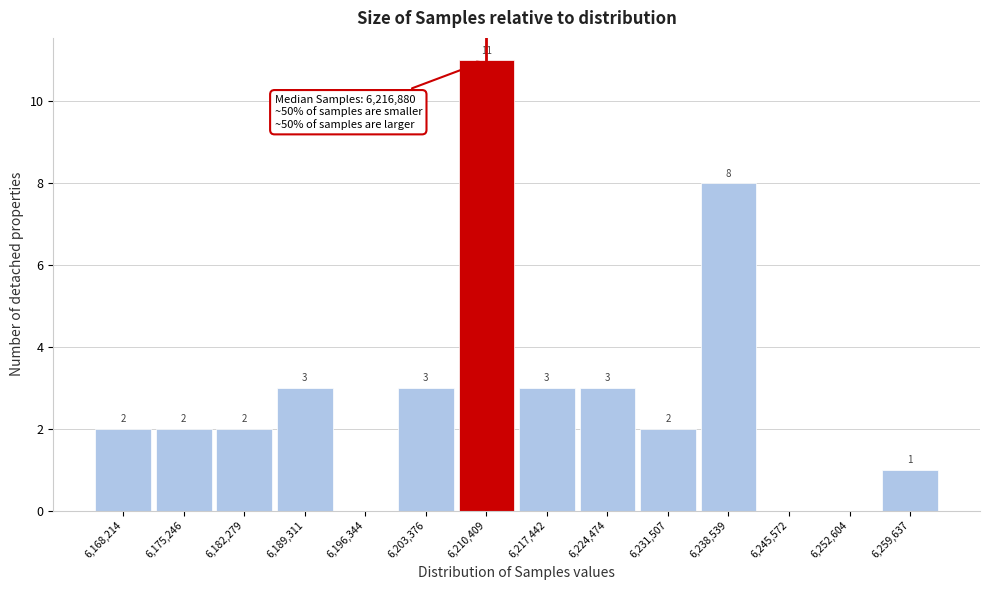

Reading left to right, what are all the values shown in this chart?

6,168,214=2	6,175,246=2	6,182,279=2	6,189,311=3	6,196,344=0	6,203,376=3	6,210,409=11	6,217,442=3	6,224,474=3	6,231,507=2	6,238,539=8	6,245,572=0	6,252,604=0	6,259,637=1